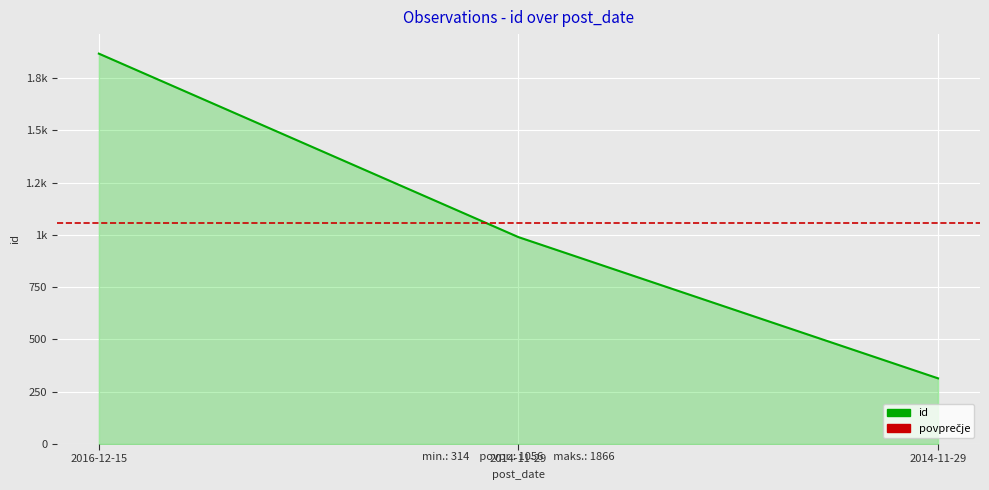

What is the label of the 1st point from the left?

2016-12-15